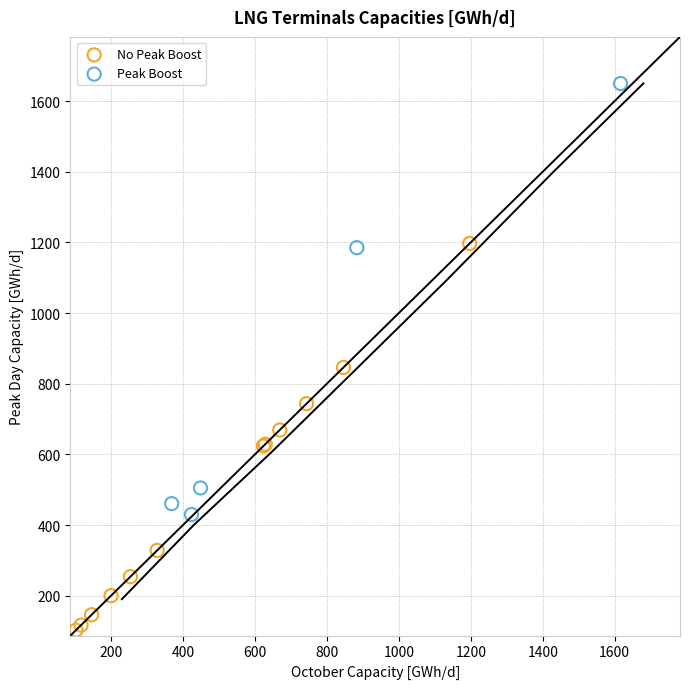

Which series reaches the maximum Y coordinate?

Peak Boost